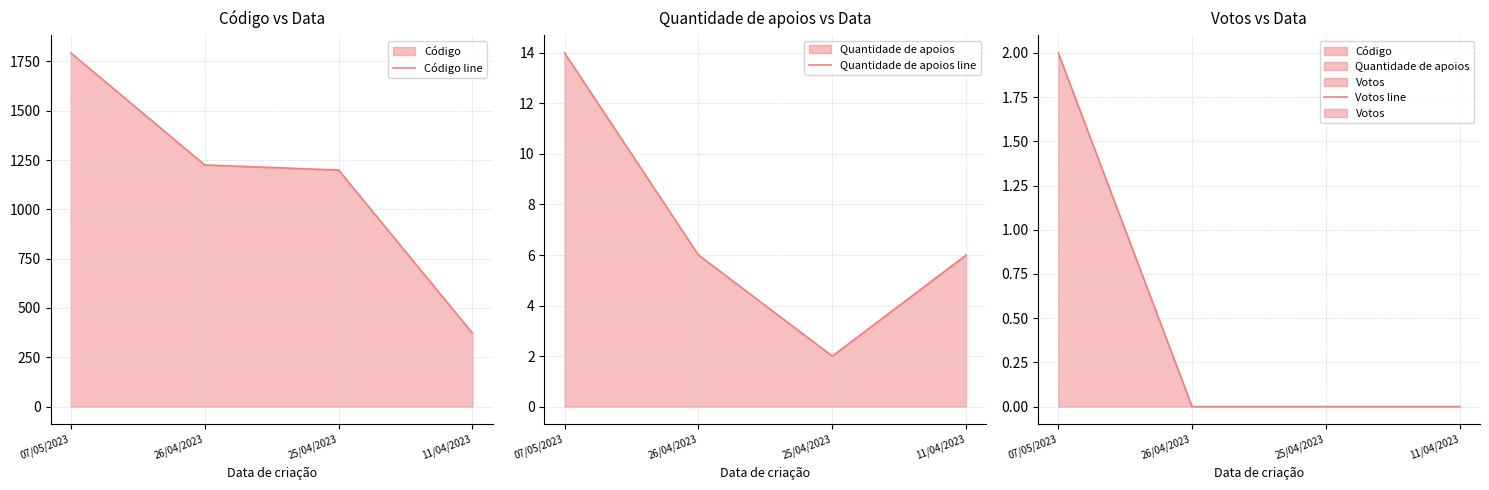

Count the number of categories in the chart.

4